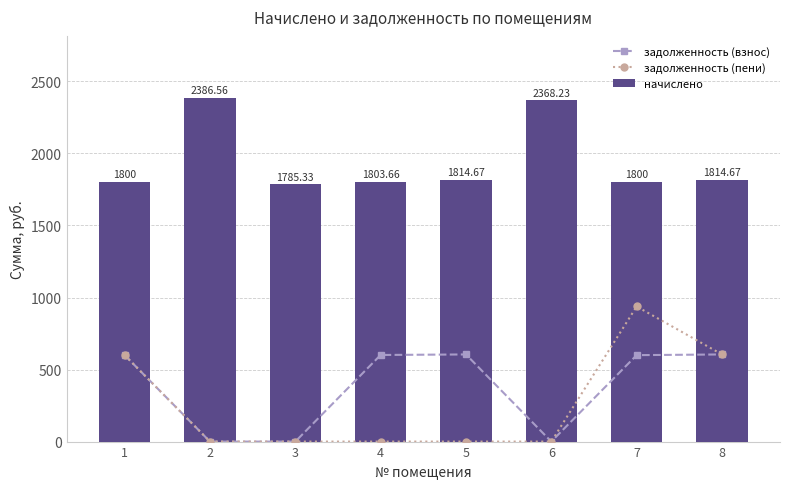

Is the value of задолженность (взнос) at 2 greater than the value of начислено at 5?

No